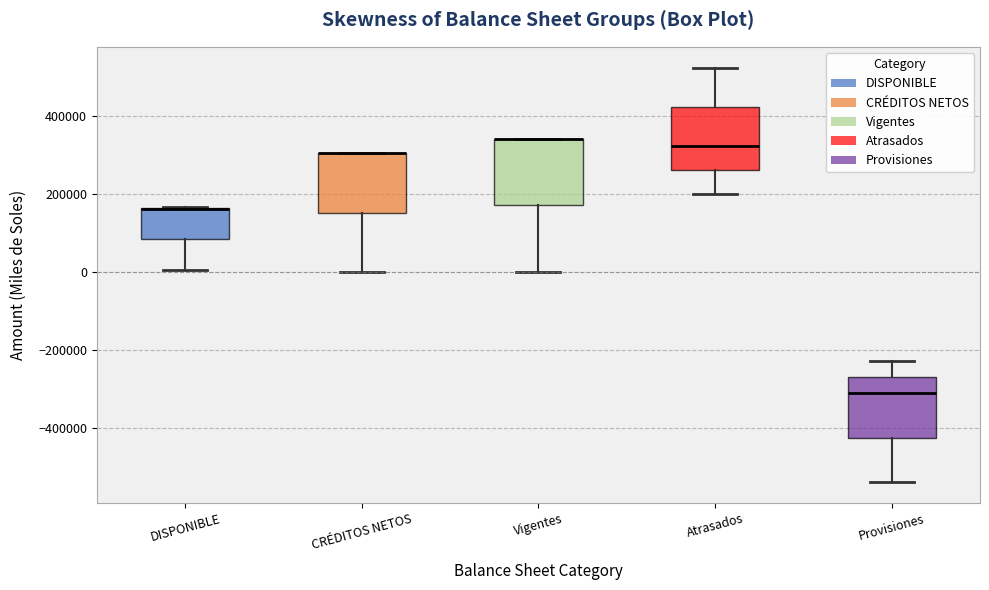

Reading left to right, transcribe this box plot: for each box, give where its median line is, the range the box spans, and where its two whiskers end, as read against the y-axis. The values are not printed on the chart, so give them approximately, as read against the axis.

DISPONIBLE: median 160000 (drawn on the box's upper edge), box 80000 to 160000, whiskers 0 to 160000
CRÉDITOS NETOS: median 300000 (drawn on the box's upper edge), box 160000 to 300000, whiskers 0 to 300000
Vigentes: median 340000 (drawn on the box's upper edge), box 180000 to 340000, whiskers 0 to 340000
Atrasados: median 320000, box 260000 to 420000, whiskers 200000 to 520000
Provisiones: median -320000, box -420000 to -280000, whiskers -540000 to -220000